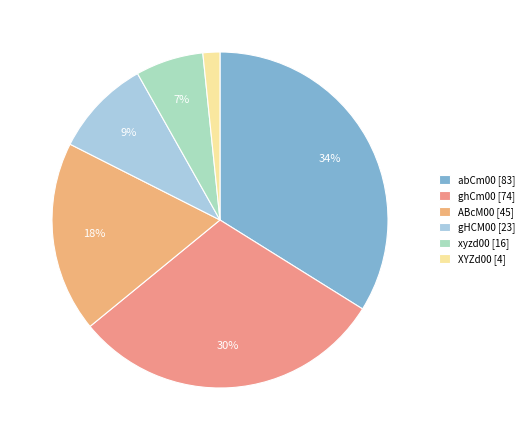

Which has a higher value, XYZd00 or ABcM00?

ABcM00